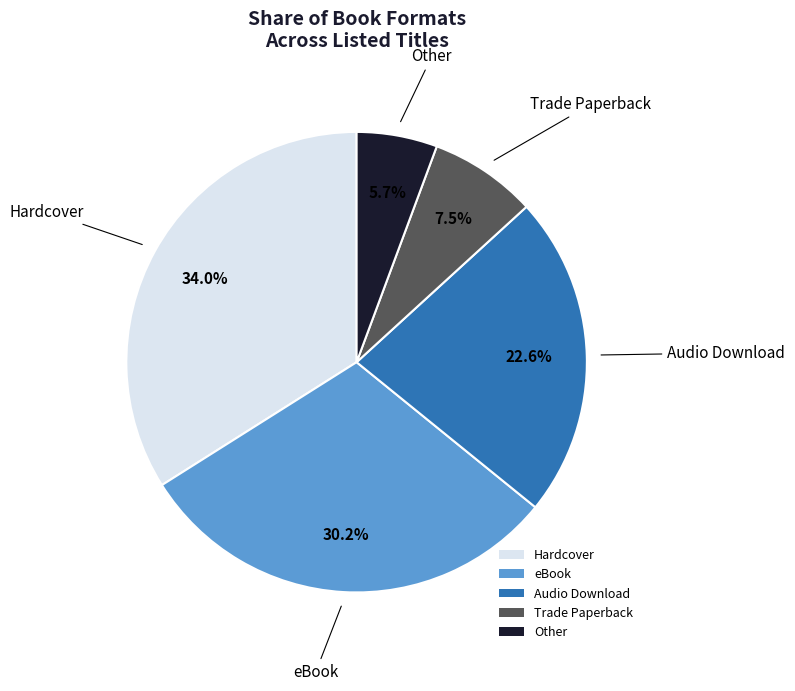

To the nearest percent, what is the difference between the largest and smallest slice percentages?

28%